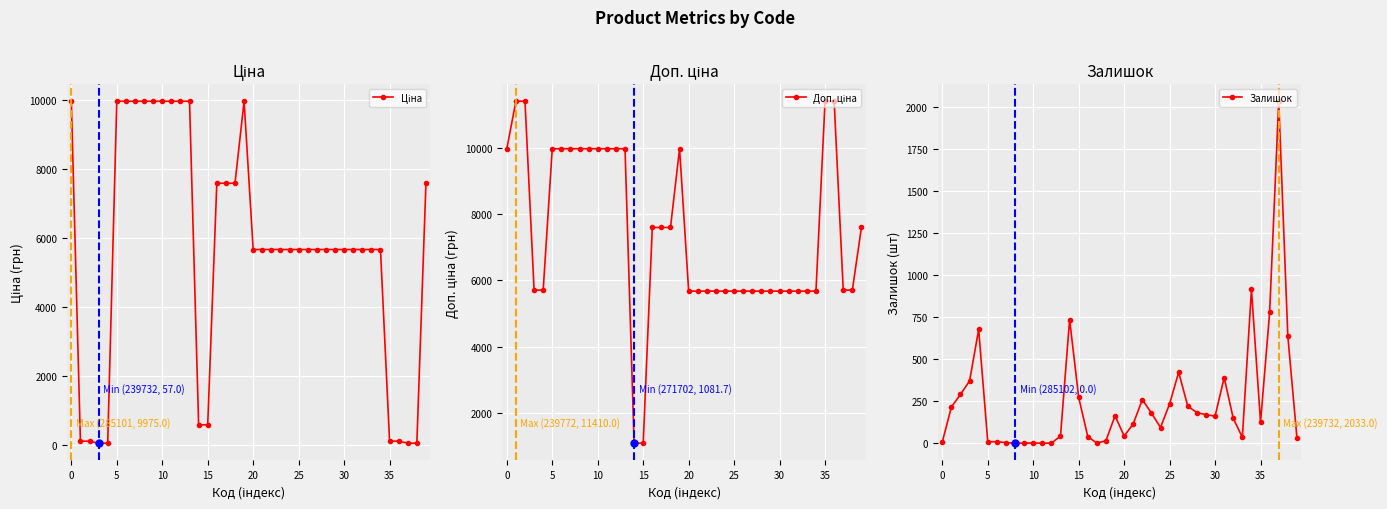

Which has a higher value, 12 or 30?

12